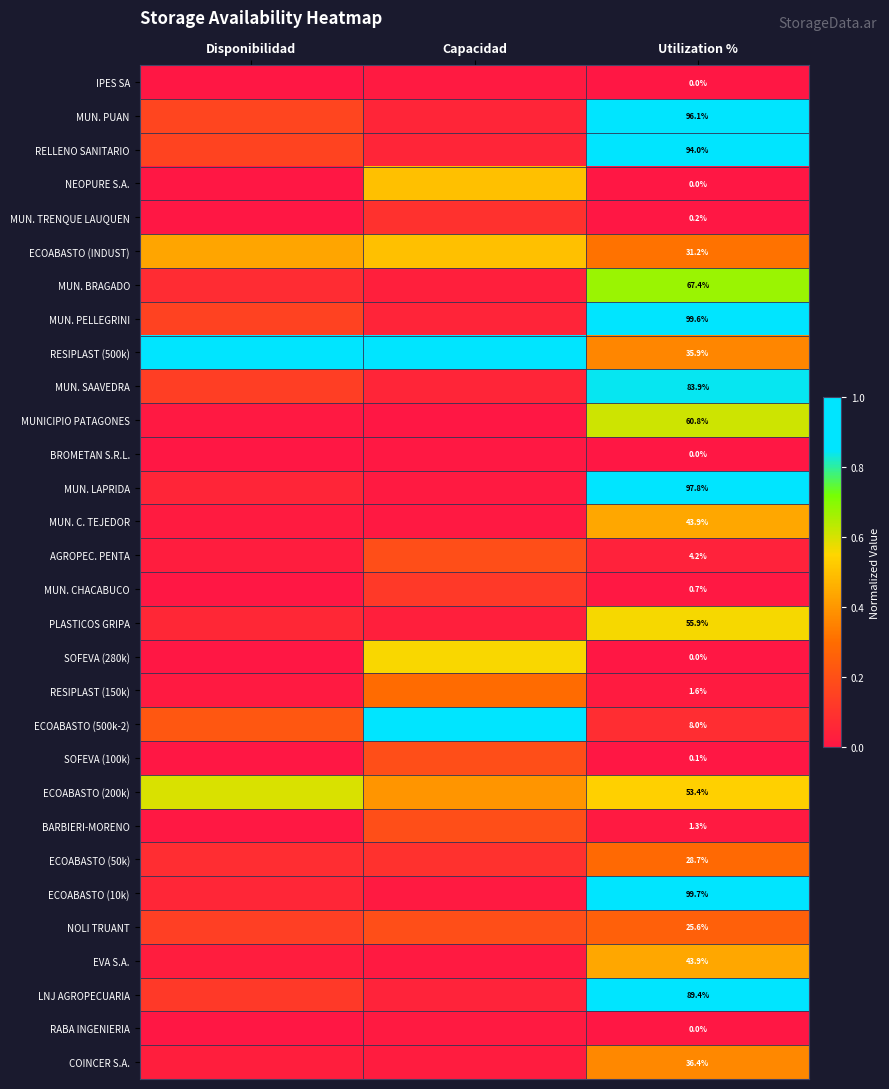

List the labels in order of RESIPLAST (150k) value, largest first.

Capacidad, Utilization %, Disponibilidad